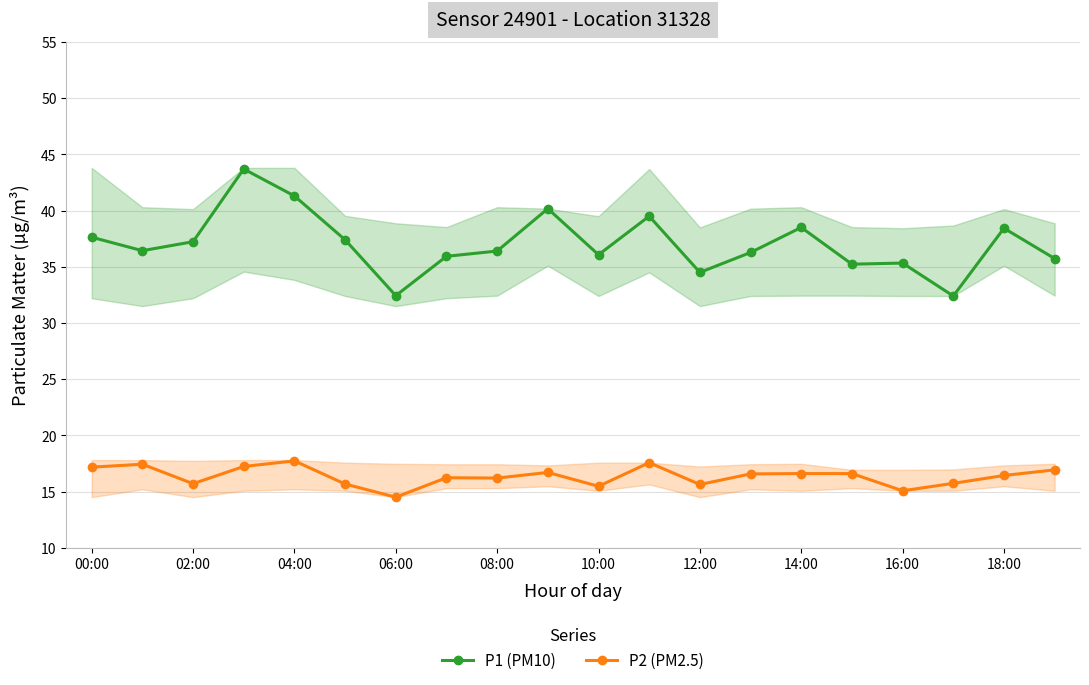

In P2 (PM2.5), how many points are lower than both neighbors (excluding endpoints)?

6